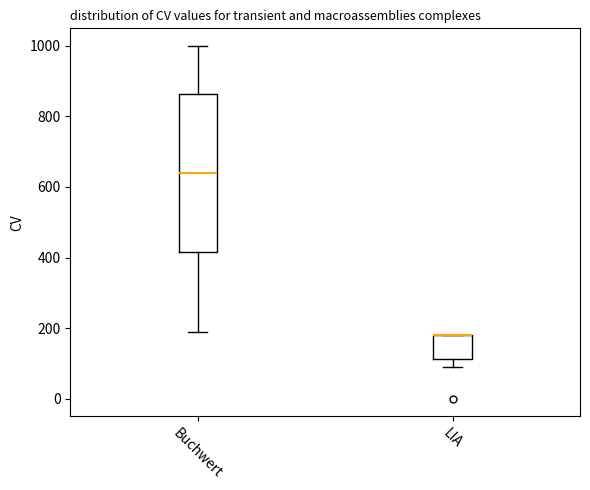

Reading left to right, transcribe this box plot: for each box, give where its median line is, the range the box spans, and where its two whiskers end, as read against the y-axis. The values are not printed on the chart, so give them approximately, as read against the axis.

Buchwert: median 640, box 420 to 860, whiskers 200 to 1000
LIA: median 180 (drawn on the box's upper edge), box 120 to 180, whiskers 100 to 180